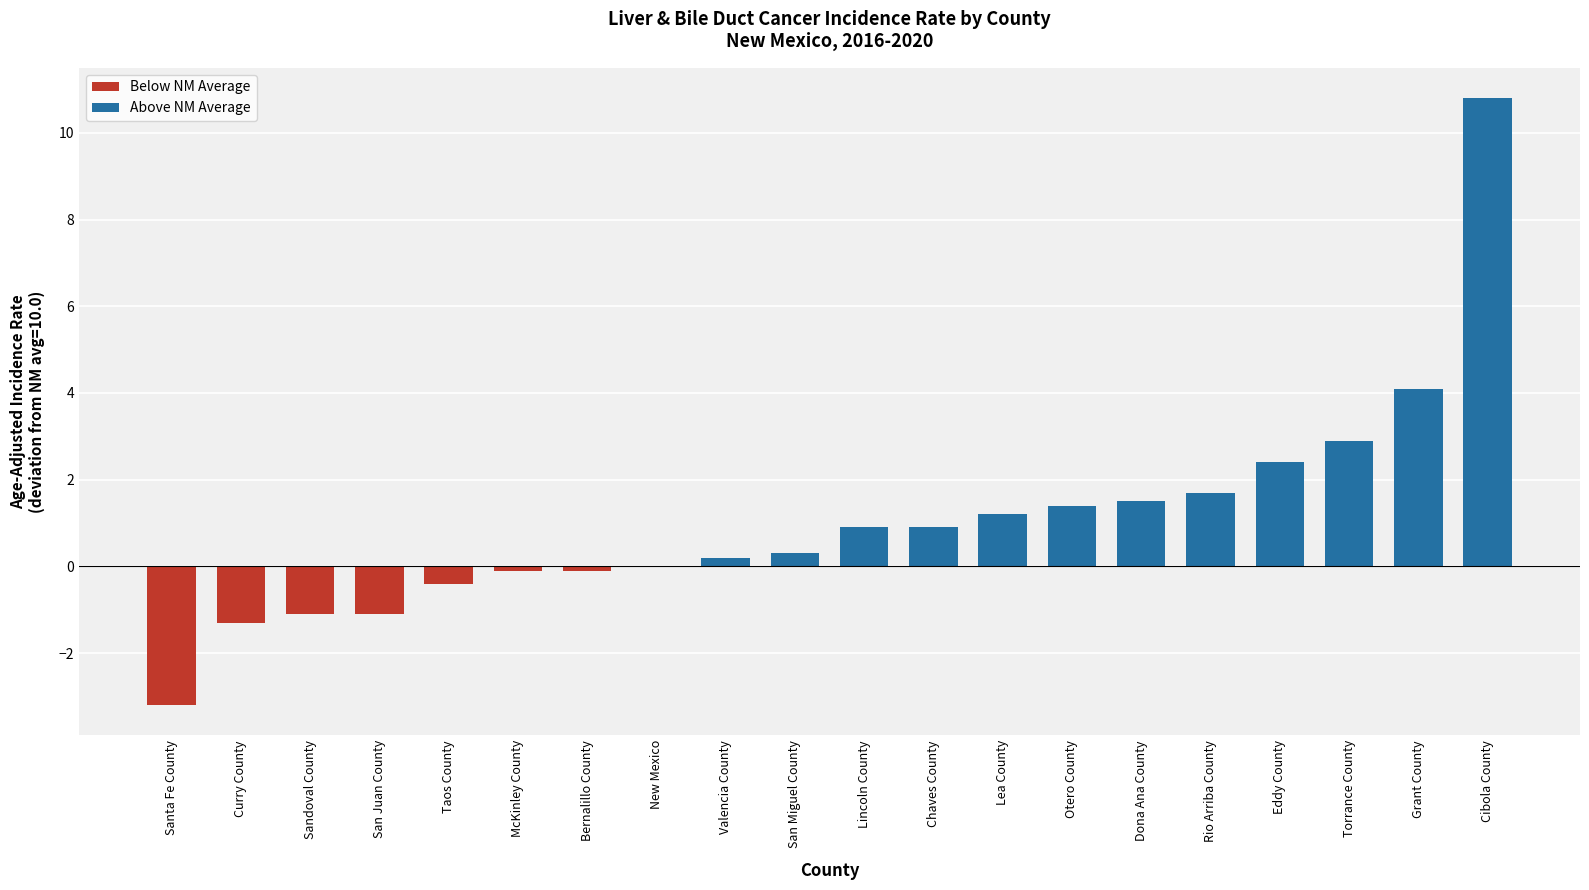

How many categories are shown in the chart?

20